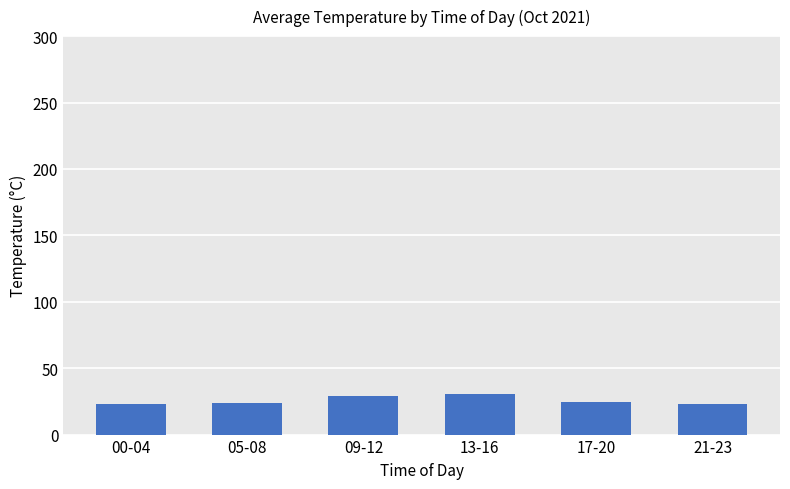

The value at 09-12 is 48.0. True or false?

False